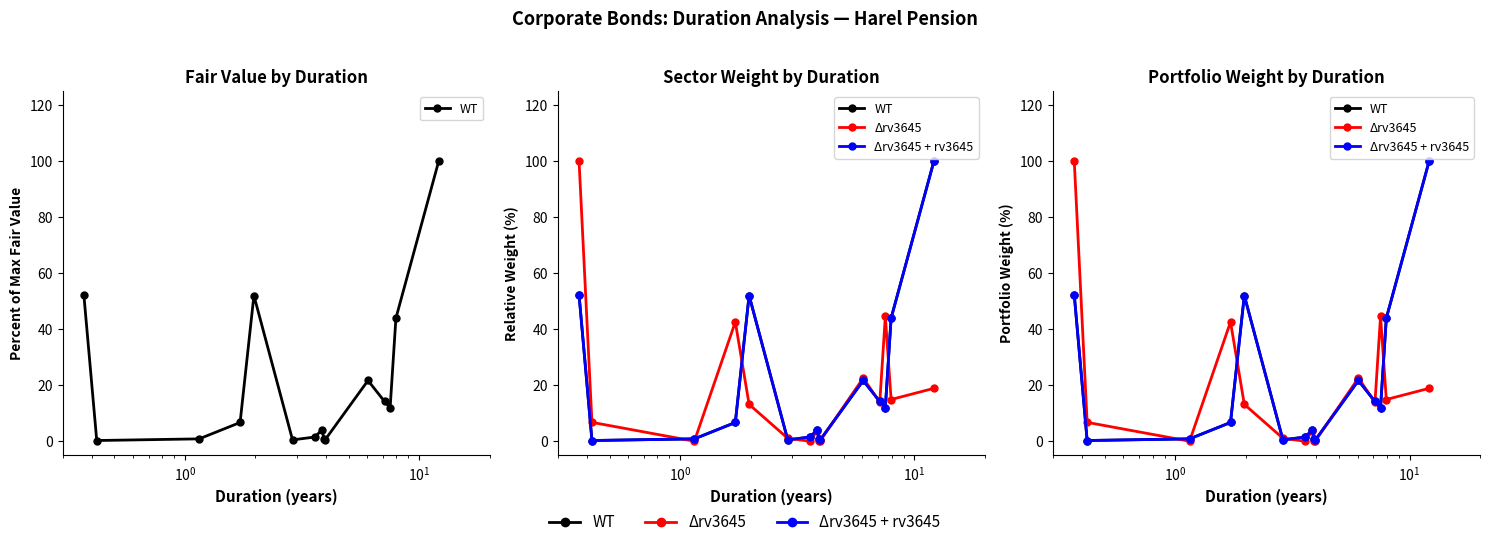

Which series has the largest total across all categories?

WT